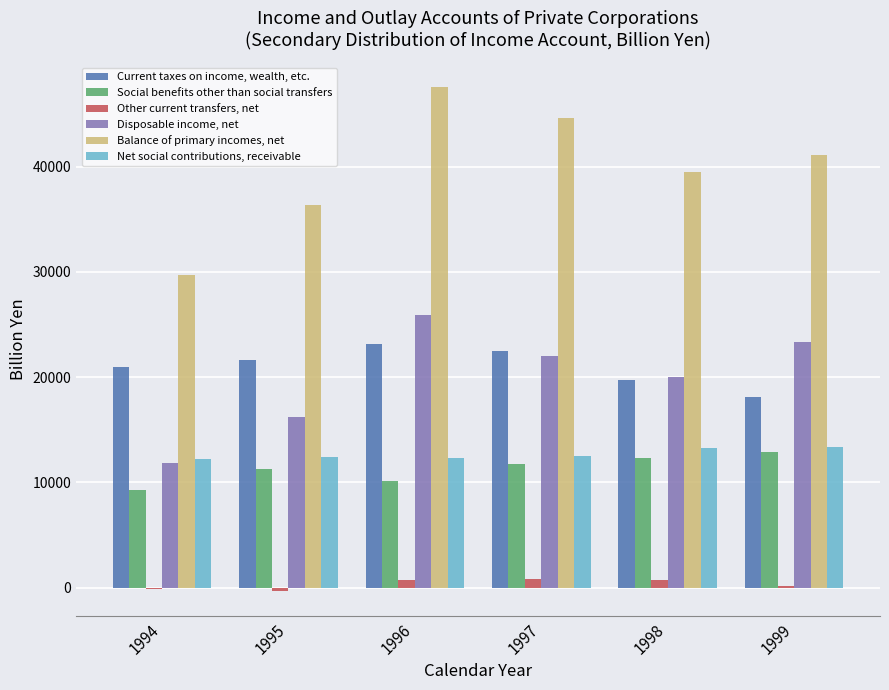

At which category is the sum across all series the highest?

1996